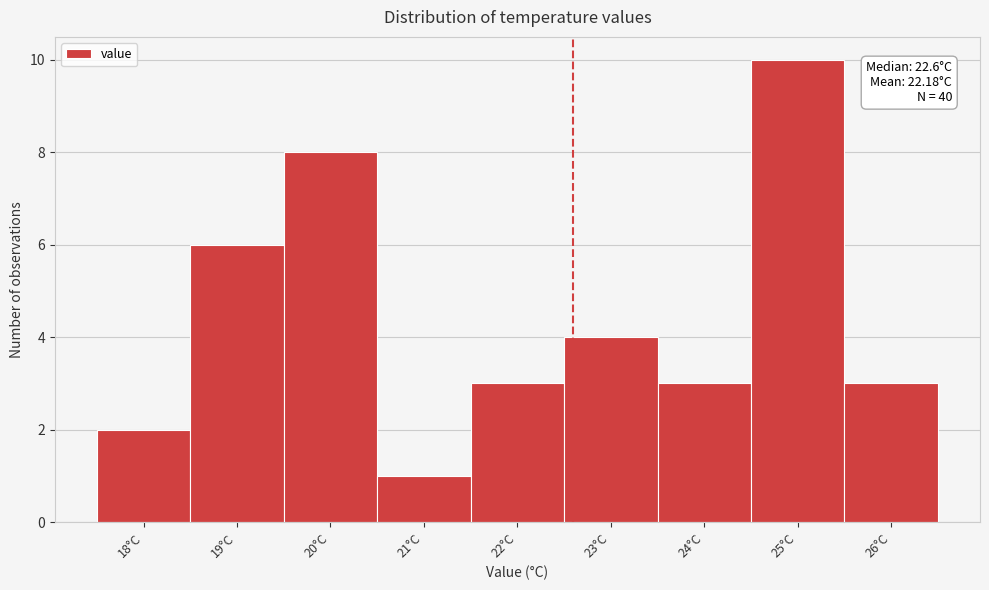

Over which range of the x-axis is the bar tallest?

24.5 to 25.5